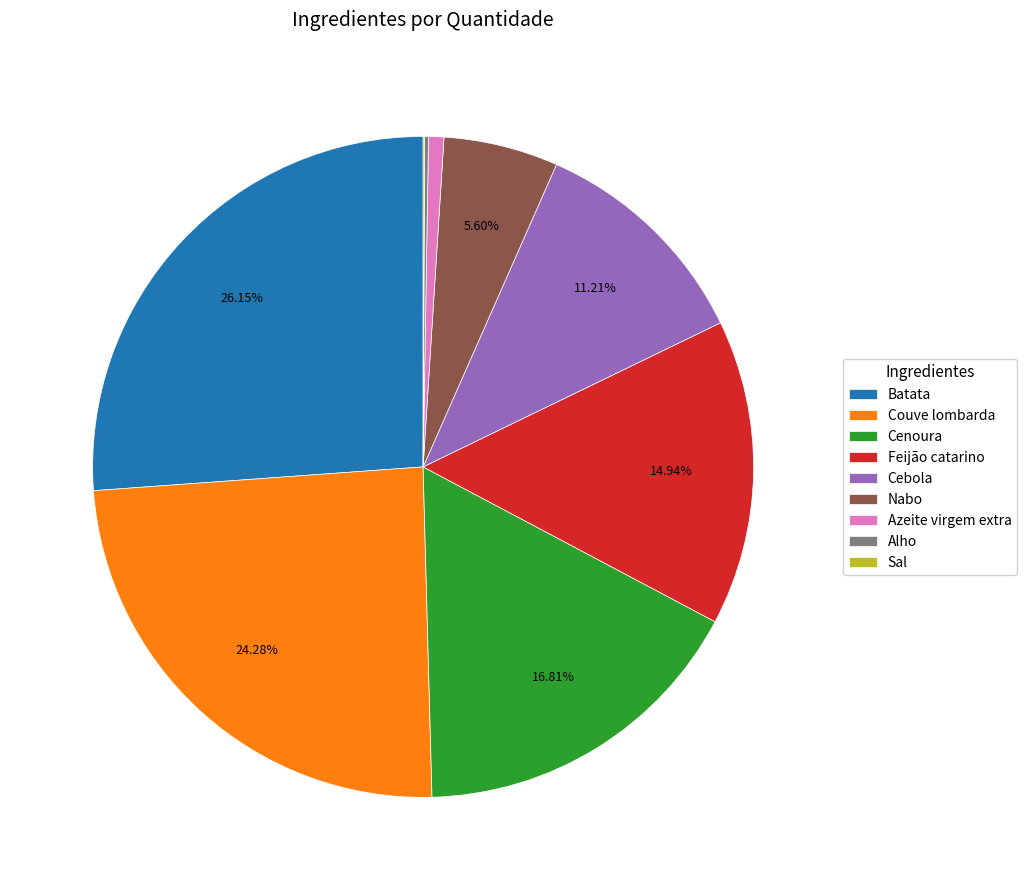

Which slice is the largest?

Batata